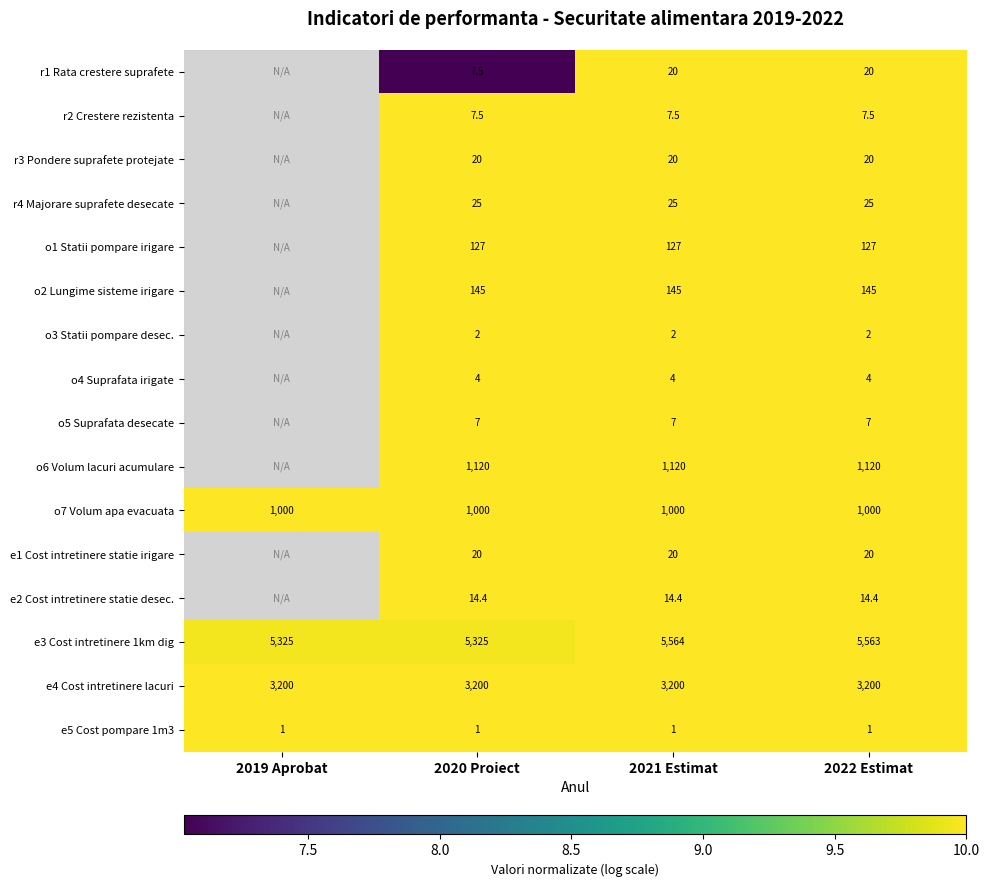

Is the value of r4 Majorare suprafete desecate at 2021 Estimat greater than the value of o3 Statii pompare desec. at 2022 Estimat?

Yes